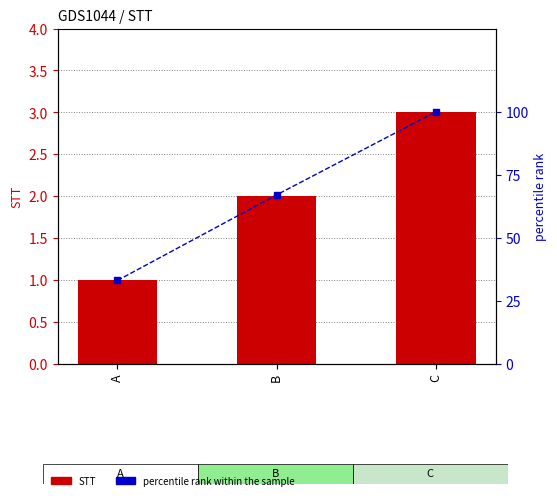

Which has a higher value, C or B?

C